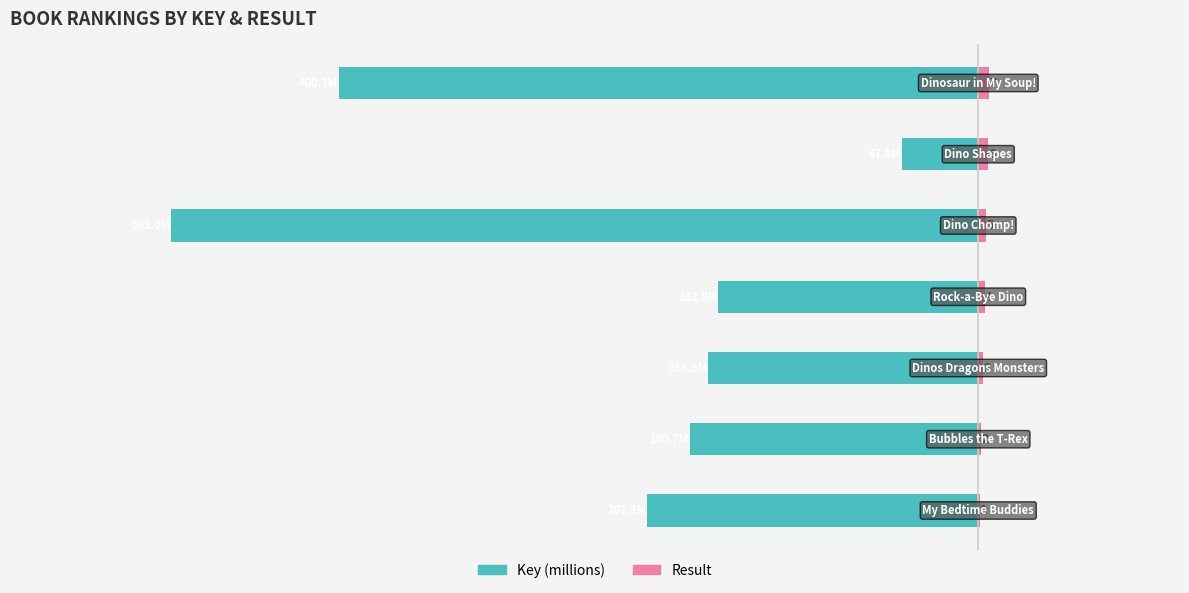

Which series changed the most between 1 and 4?

Key (millions)